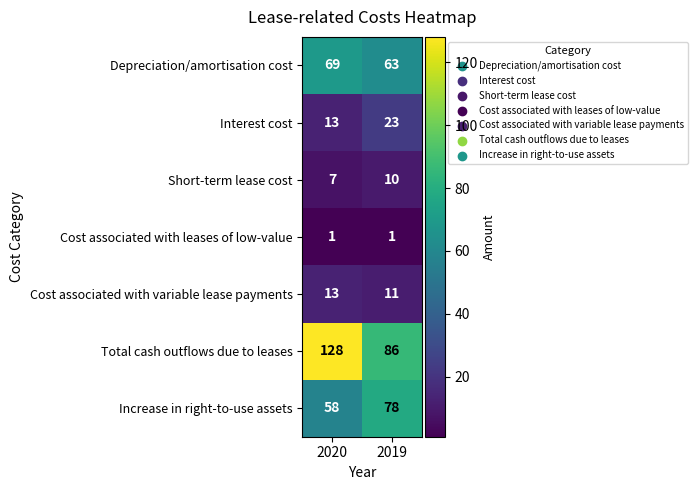

Which series has the largest range (max minus min)?

Total cash outflows due to leases